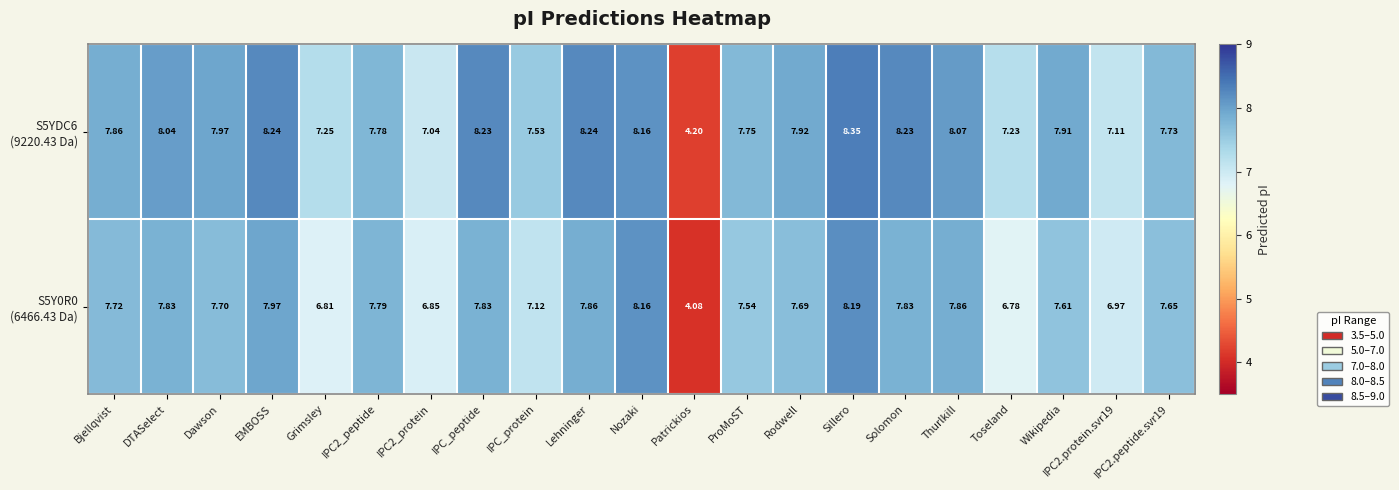

Which label corresponds to the smallest value in the chart?

Patrickios